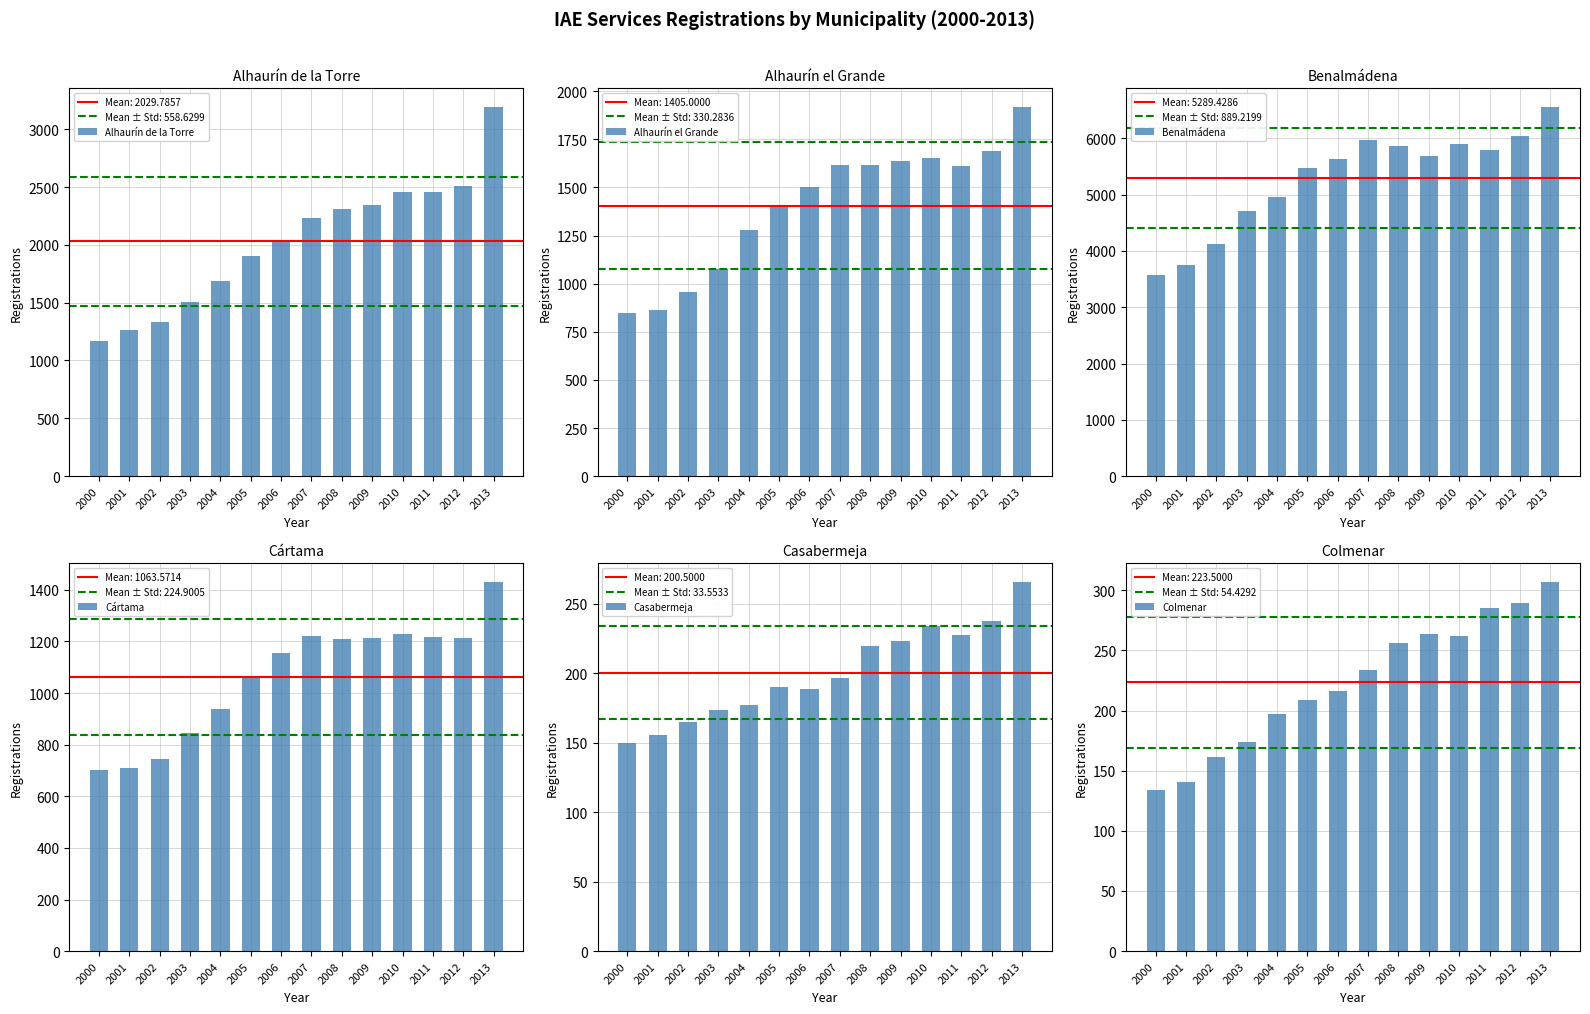

What is the difference between the highest and lowest values at 2007?

5782